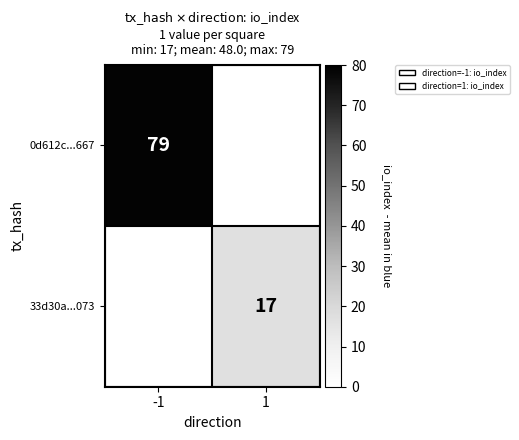

Is it true that 33d30a...073 equals 30 at 1?

False